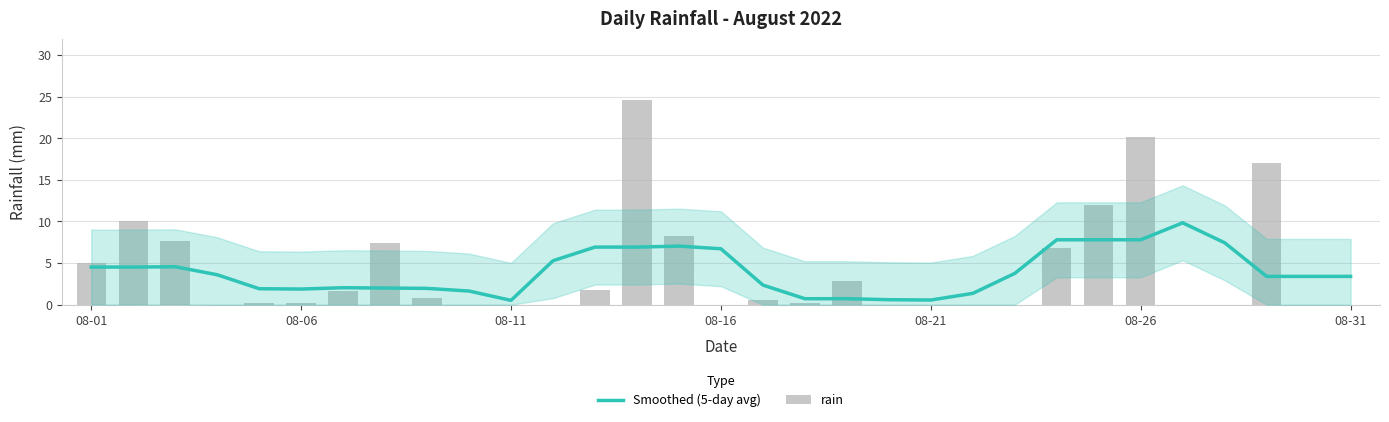

What are all the series names shown in the legend?

Smoothed (5-day avg), rain